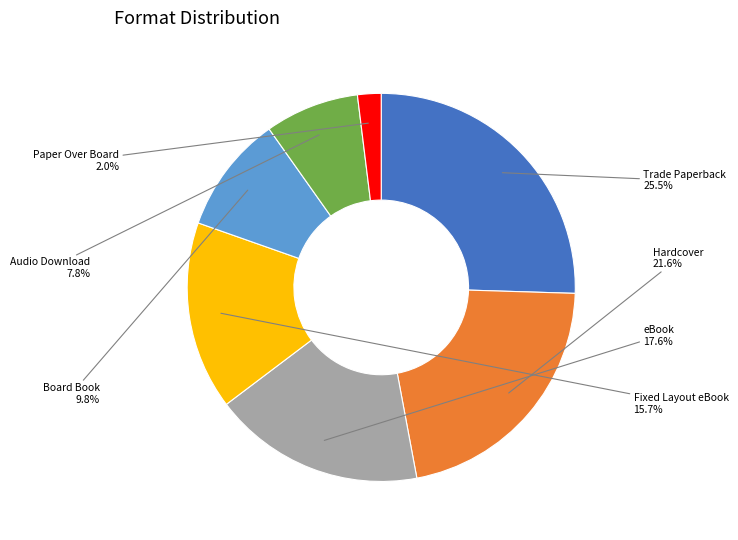

Does any single category account for the majority?

No